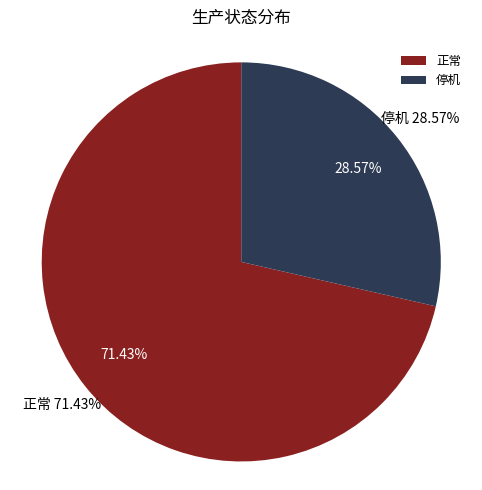

Does 150 account for over 50% of the chart?

No